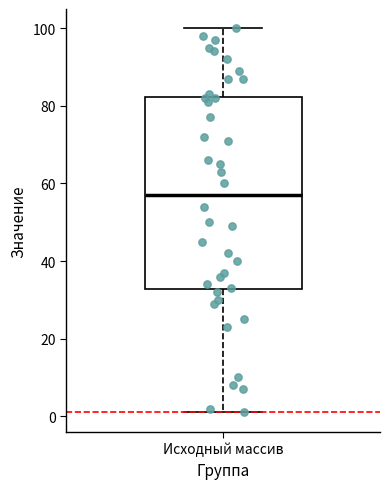

Where is the upper edge of the box for Исходный массив on the y-axis? The values are not printed on the chart, so give them approximately, as read against the axis.

82